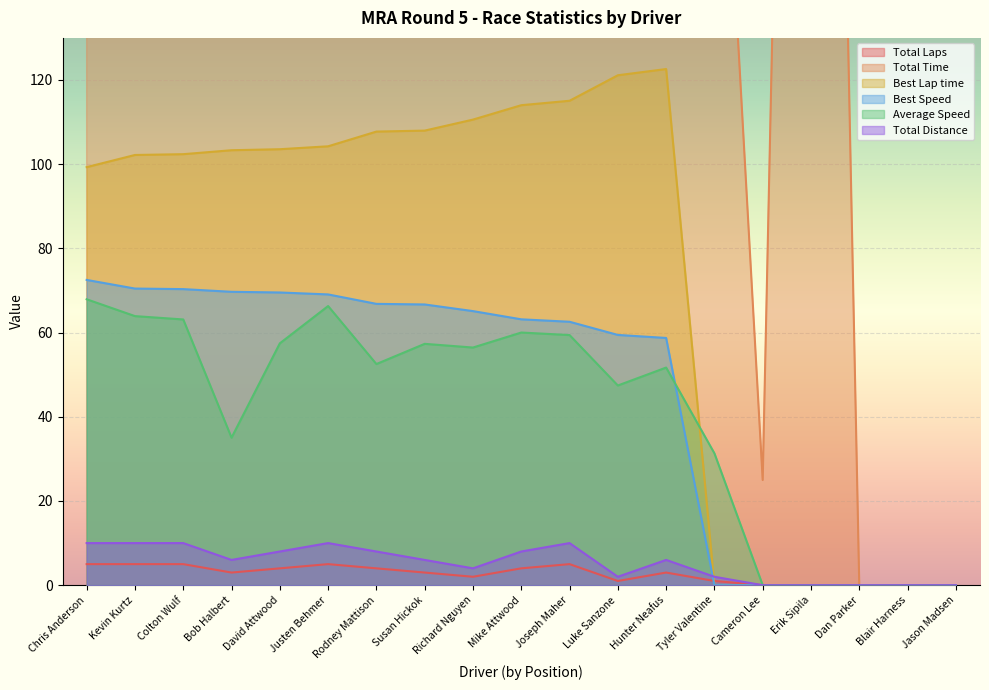

At how many categories does at least one series exceed 496?

9